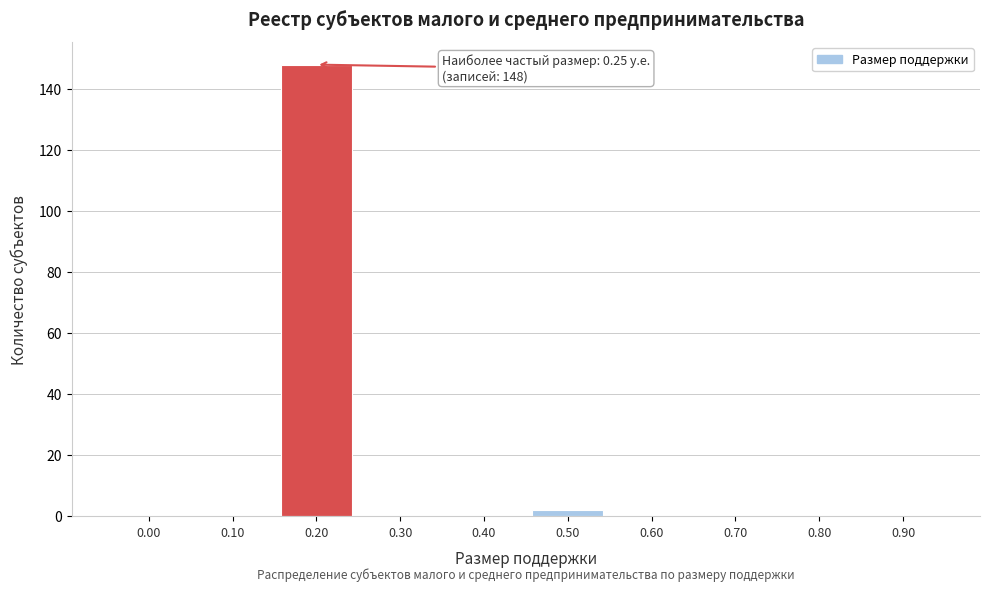

Reading right to left, transcribe all the data shown in this chart.

0.90=0	0.80=0	0.70=0	0.60=0	0.50=2	0.40=0	0.30=0	0.20=148	0.10=0	0.00=0